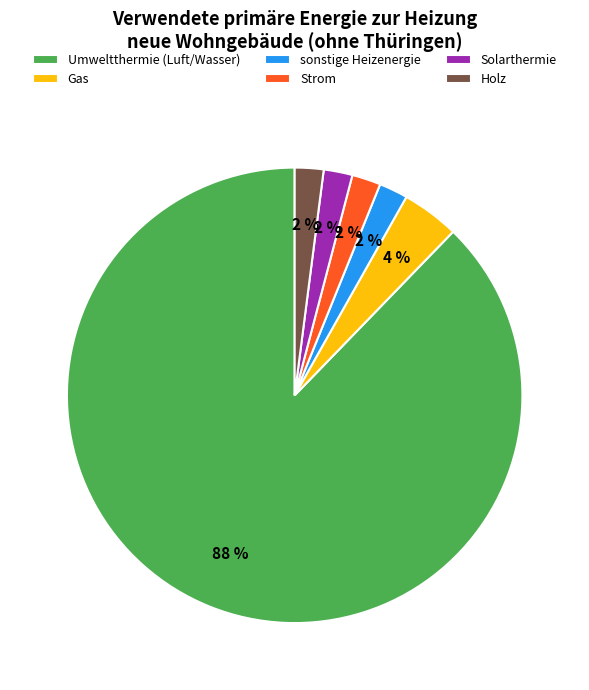

To the nearest percent, what portion does Strom represent?

2%